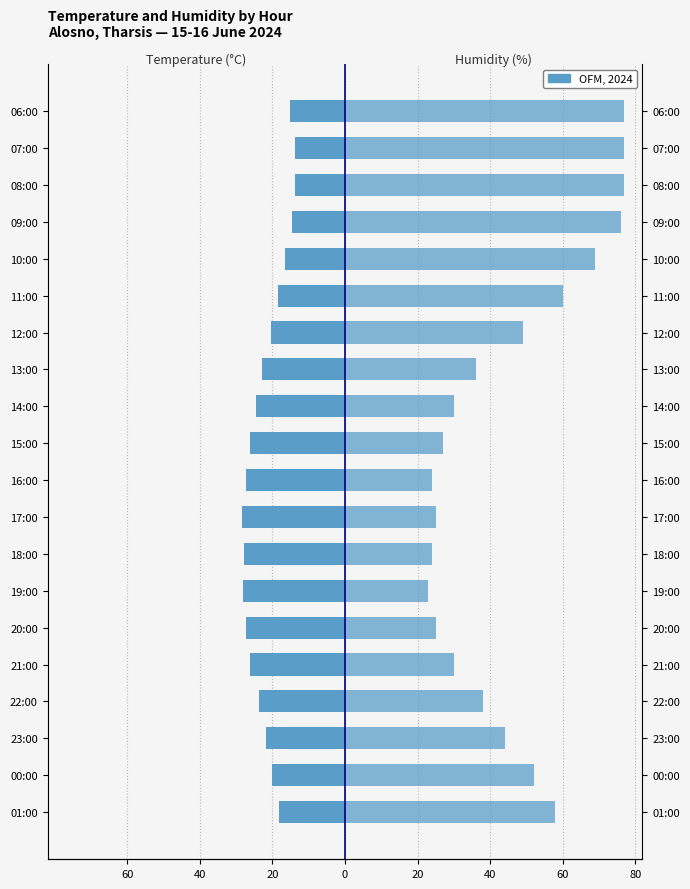

How many series are shown in this chart?

2